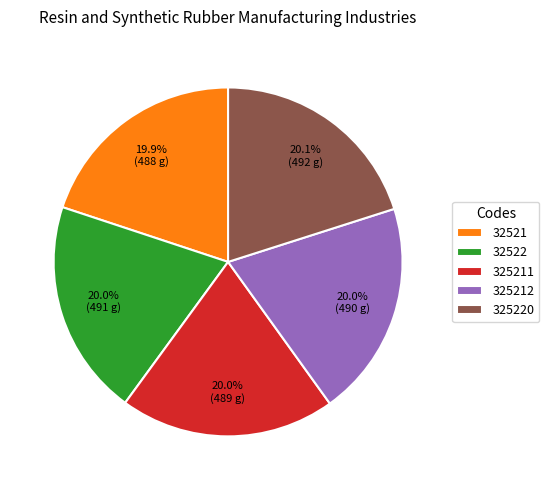

Is there any slice that represents more than half of the pie?

No